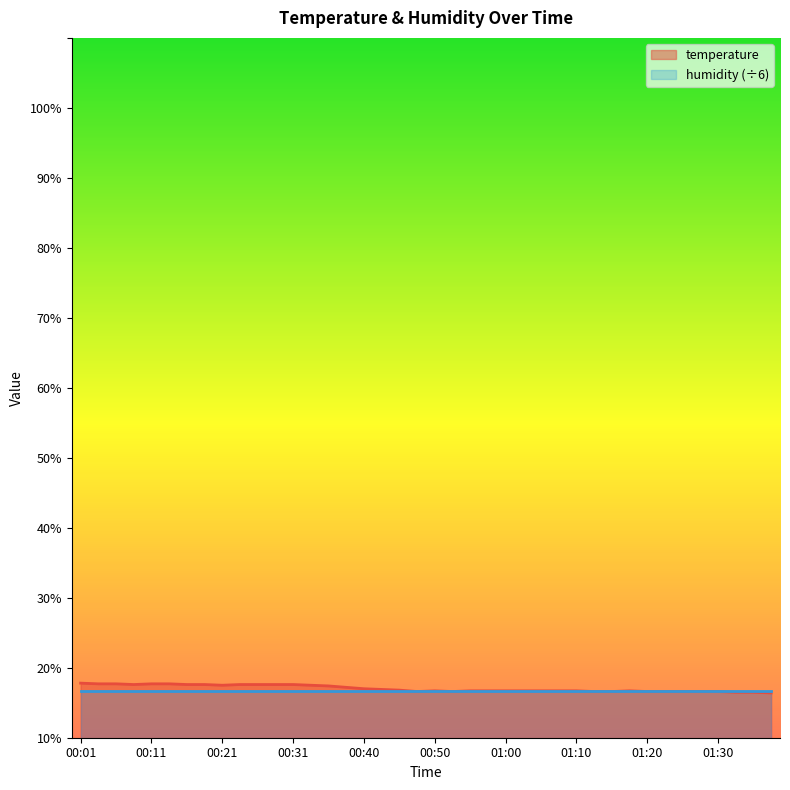

Reading right to left, extract all data points from this chart.

16.4	16.5	16.5	16.6	16.6	16.6	16.6	16.6	16.7	16.6	16.6	16.7	16.7	16.7	16.7	16.7	16.7	16.7	16.6	16.7	16.6	16.8	16.9	17.0	17.2	17.4	17.5	17.6	17.6	17.6	17.6	17.5	17.6	17.6	17.7	17.7	17.6	17.7	17.7	17.8